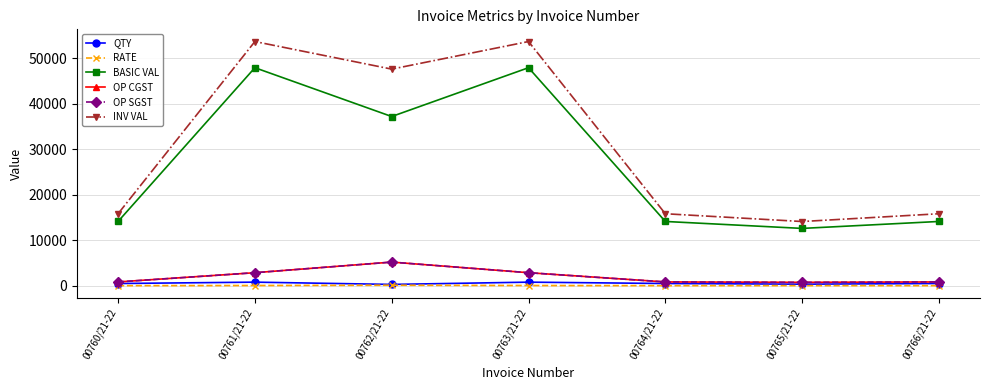

What is the average value of the INV VAL series?

30917.0